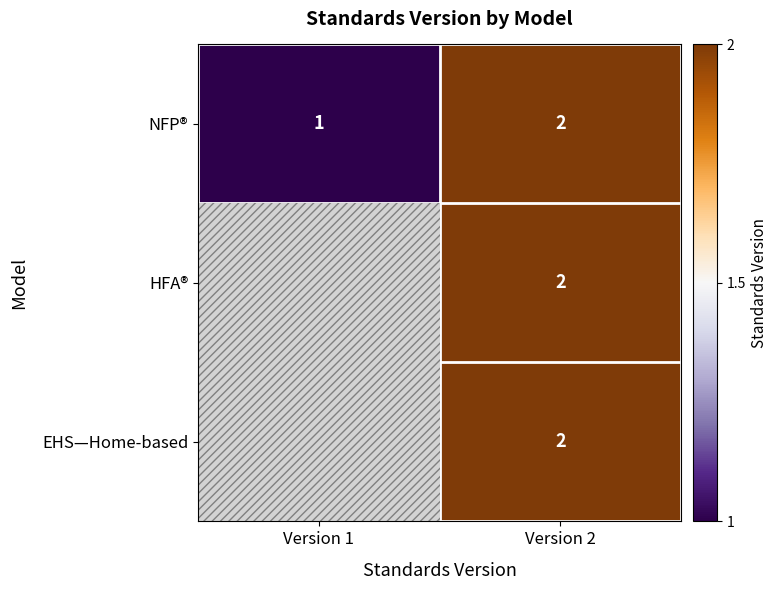

What is the greatest value displayed?

2